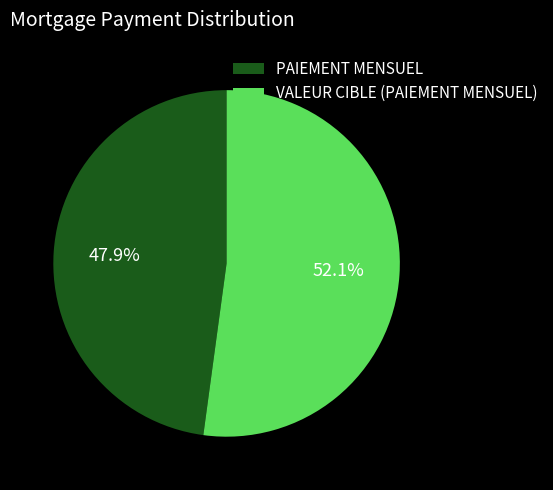

To the nearest percent, what portion does VALEUR CIBLE (PAIEMENT MENSUEL) represent?

52%